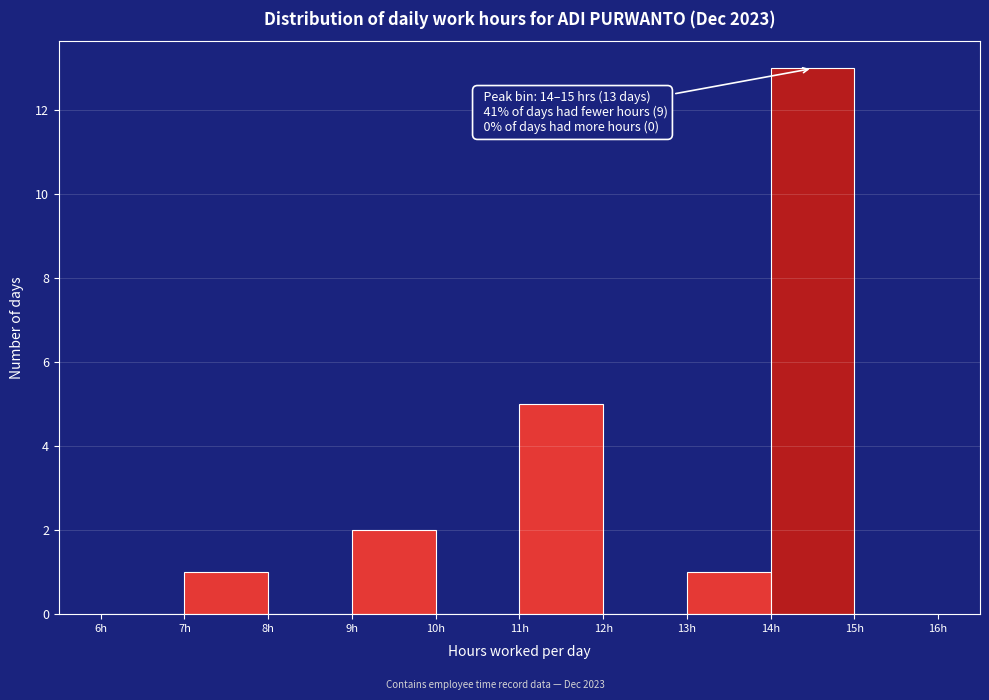

Which range on the x-axis has the tallest bar?

14 to 15